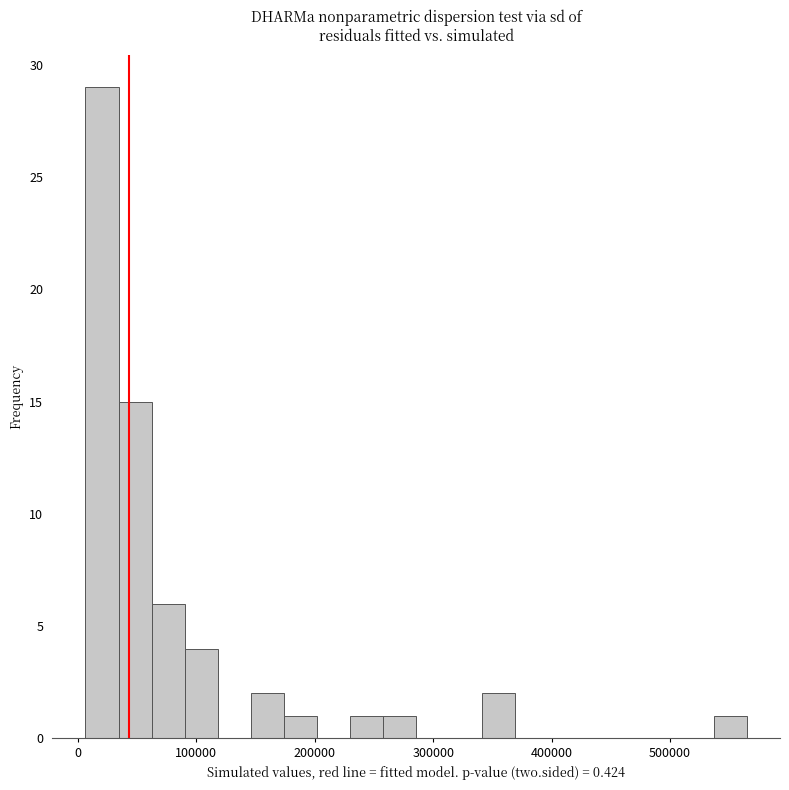

Around what value on the x-axis is the tallest bar? Give the approximate position of its centre, as read against the axis.

20000